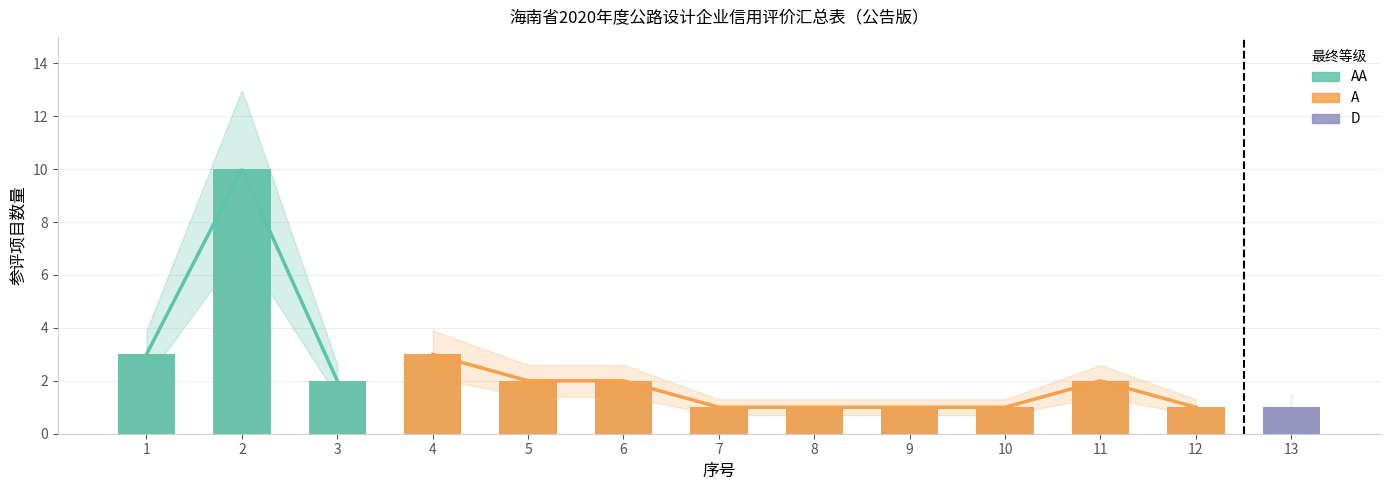

Reading left to right, what are all the values shown in this chart?

1=3	2=10	3=2	4=3	5=2	6=2	7=1	8=1	9=1	10=1	11=2	12=1	13=1